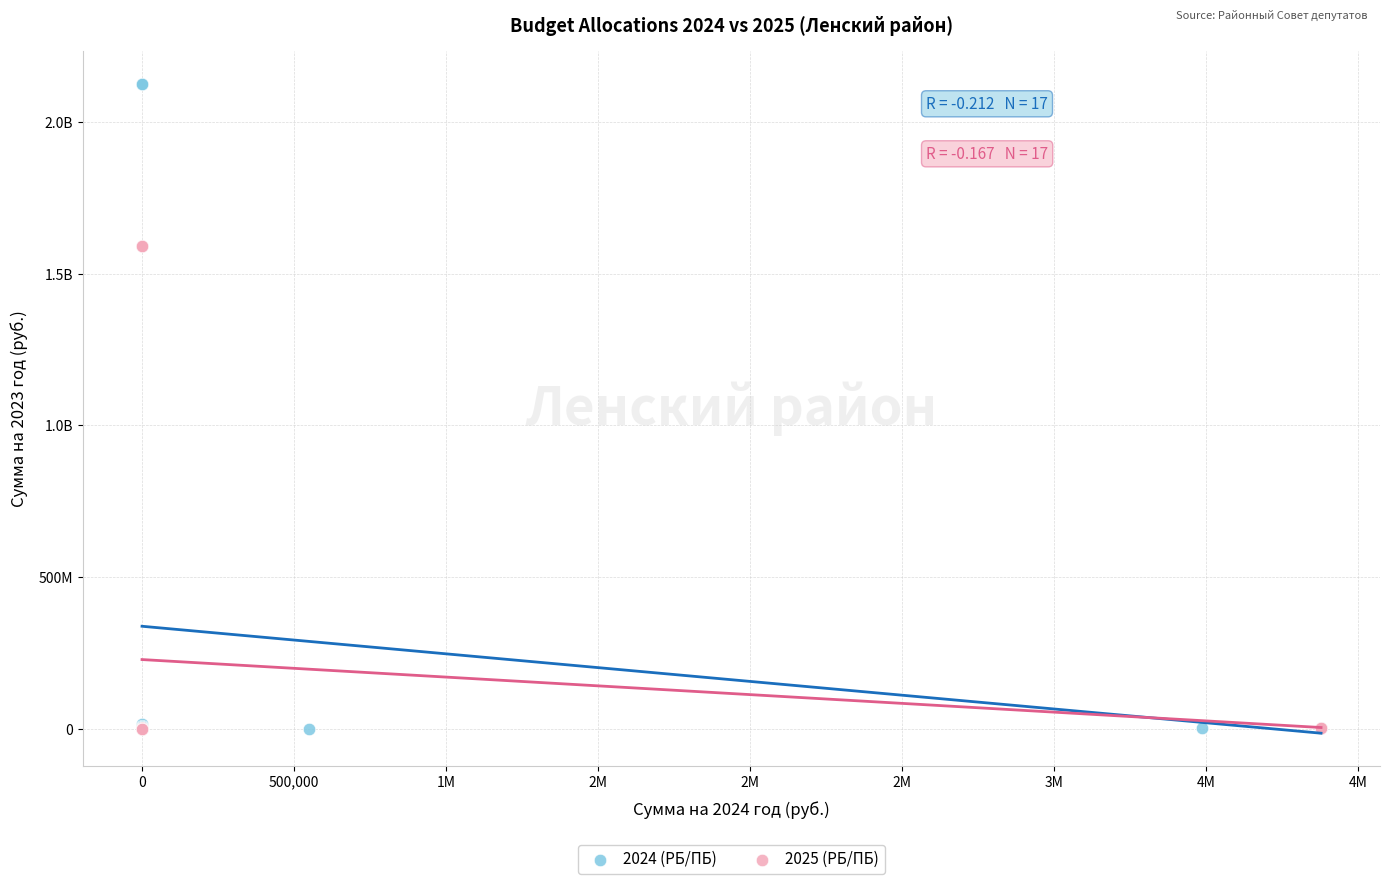

What are all the series names shown in the legend?

2024 (РБ/ПБ), 2025 (РБ/ПБ)